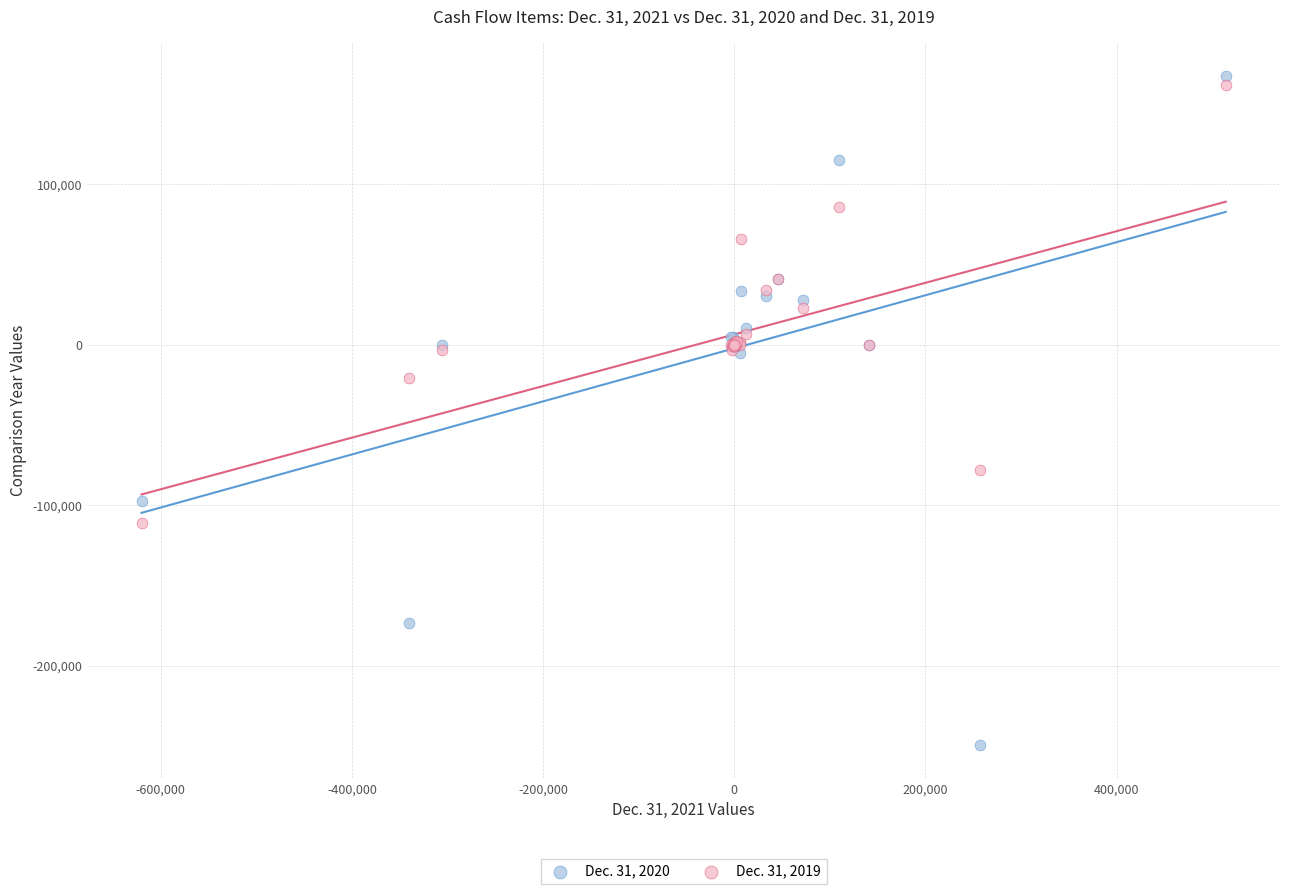

Across all series, what Y value is closest to -40788?

-20754